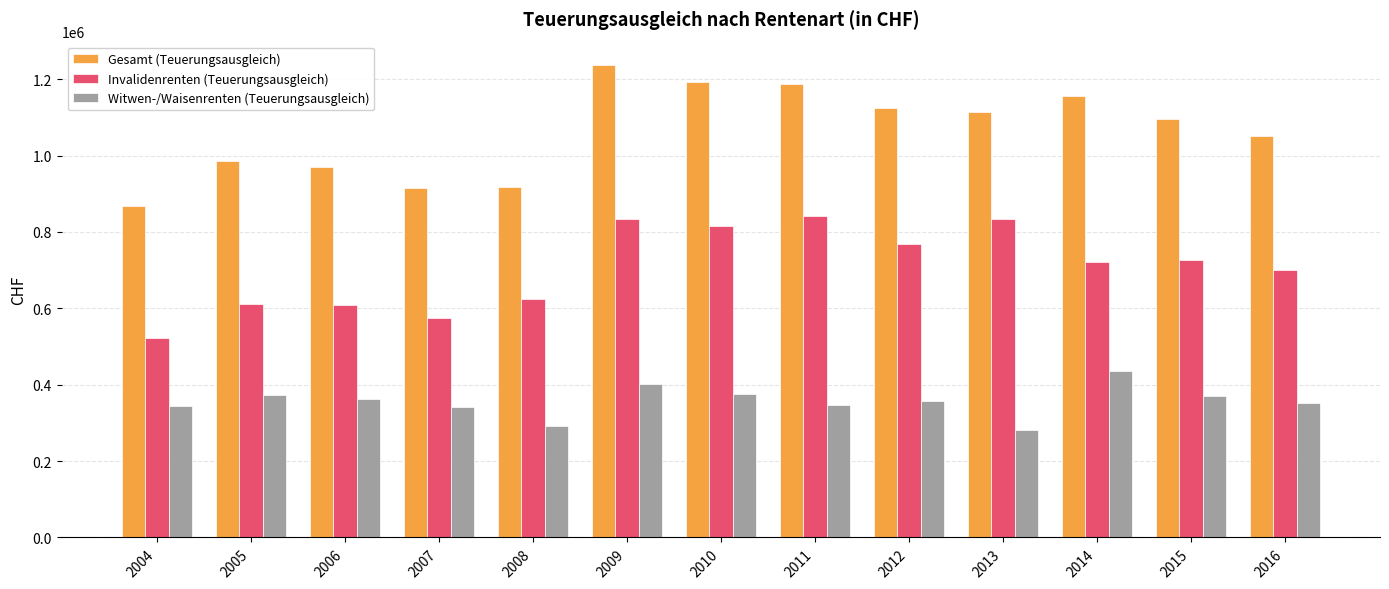

What is the smallest value displayed?

280952.0